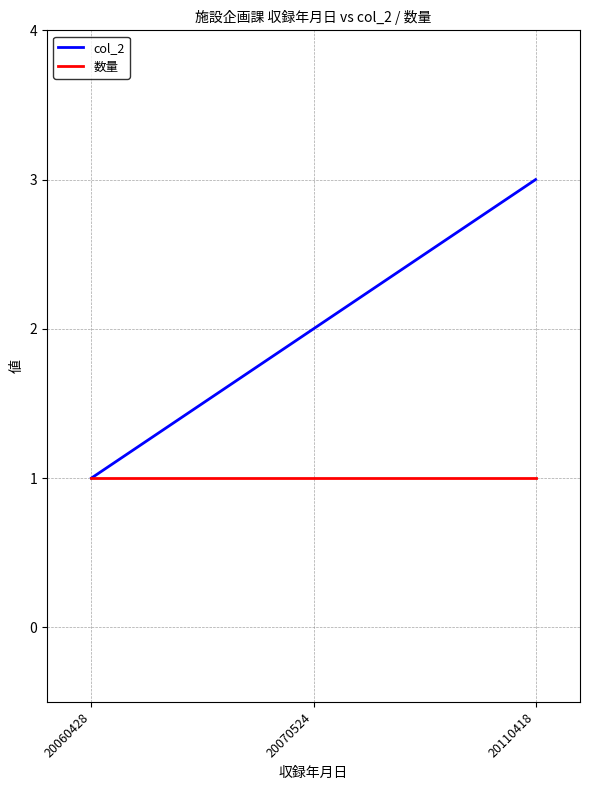

The value of col_2 at 20070524 is 2. True or false?

True